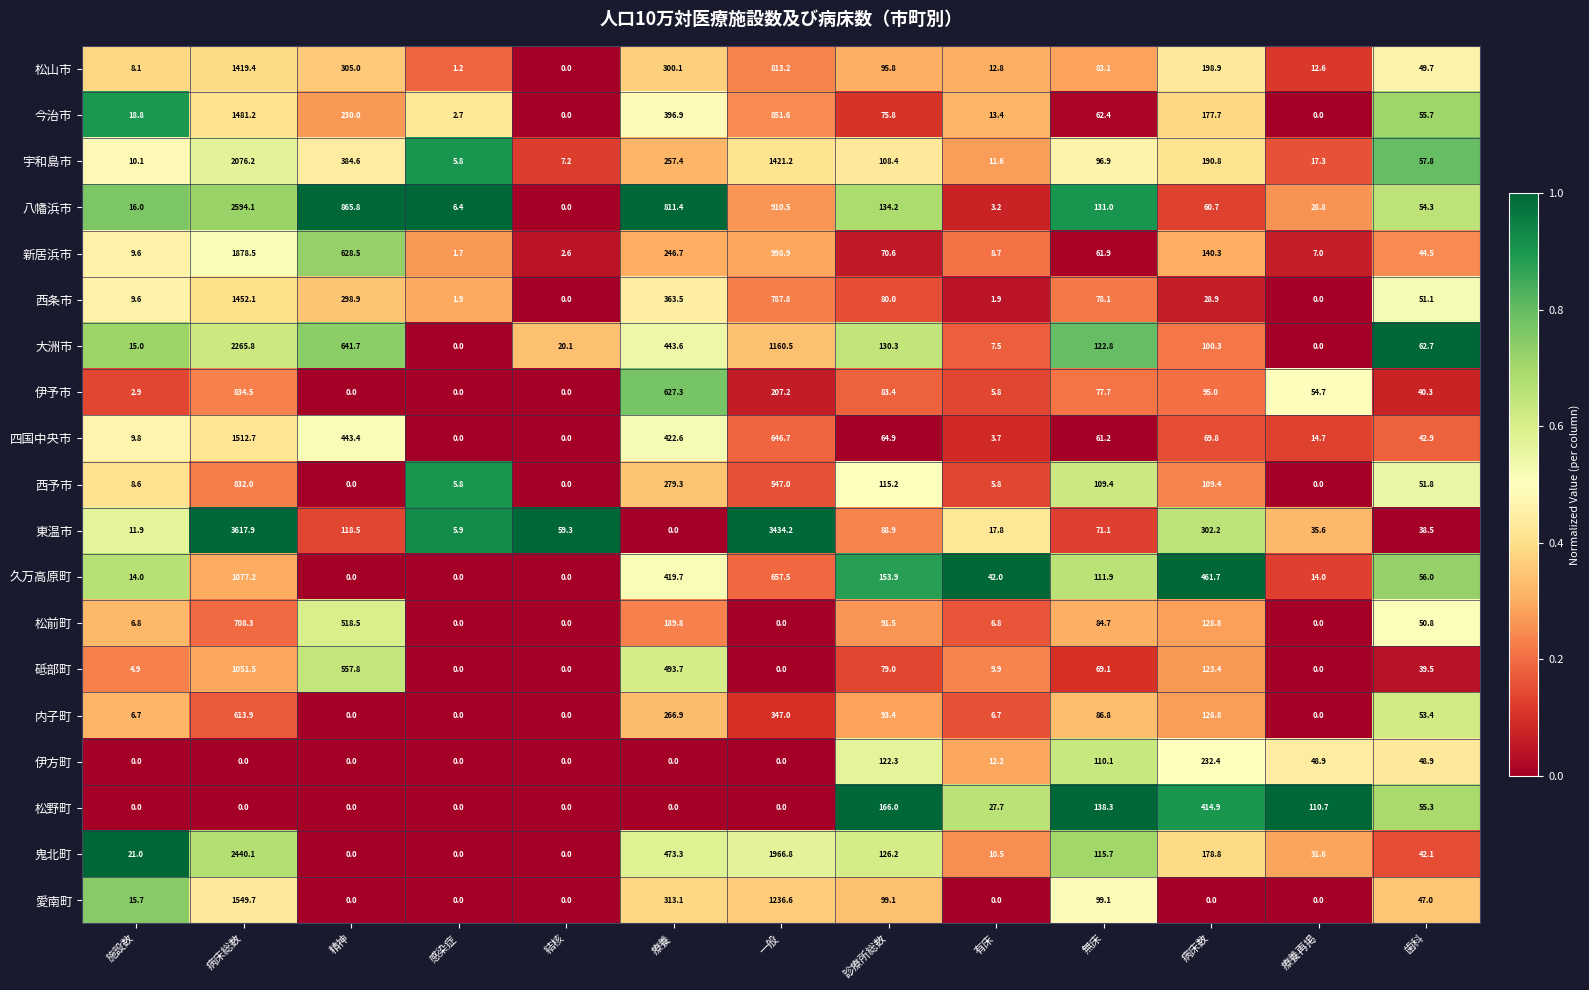

Which series changed the most between 病床総数 and 結核?

東温市